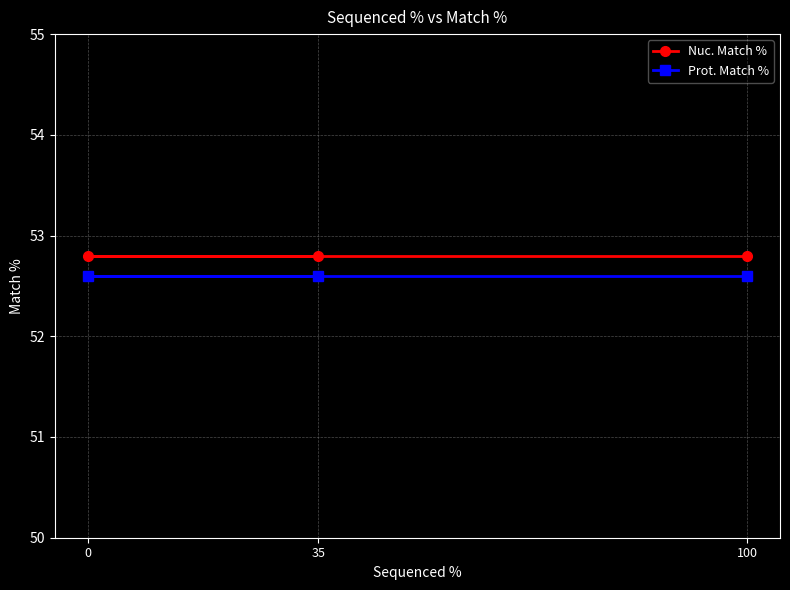

Reading left to right, extract all data points from this chart.

Nuc. Match %: 0=52.8	35=52.8	100=52.8
Prot. Match %: 0=52.6	35=52.6	100=52.6